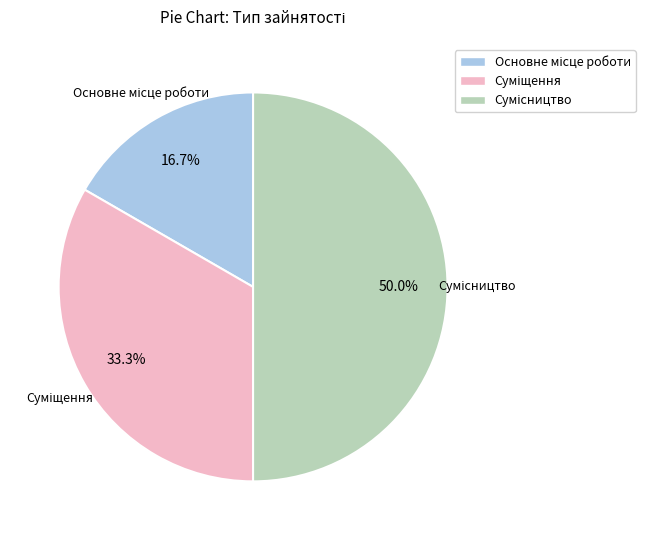

Which slice is the largest?

Сумісництво